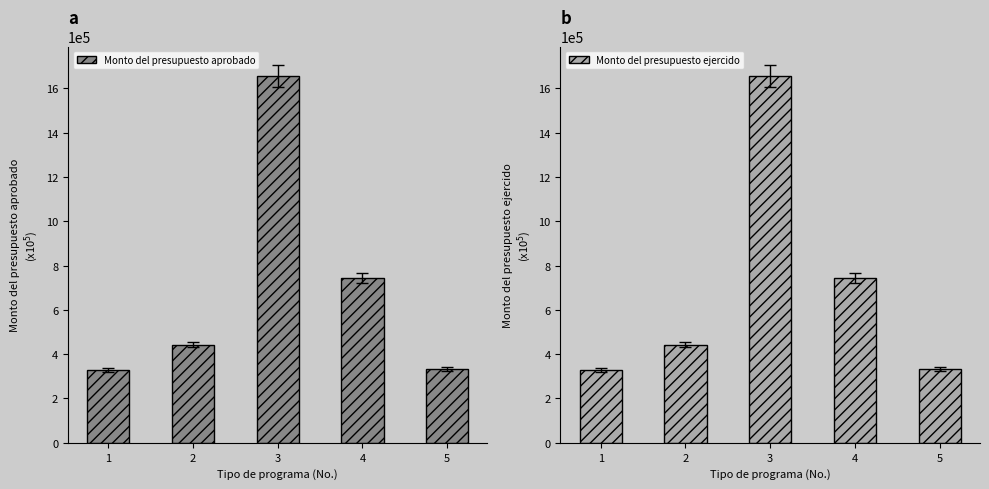

What is the value of the Monto del presupuesto ejercido bar at the 4th from the left?

742116.9